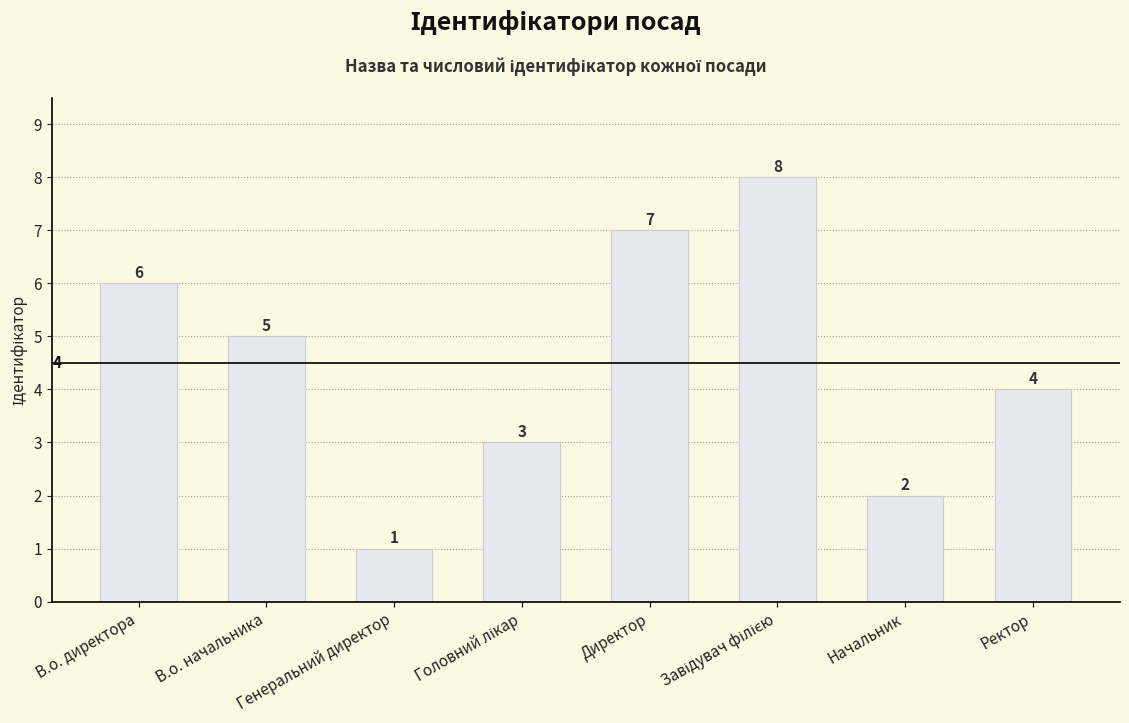

What is the sum of all values?

36